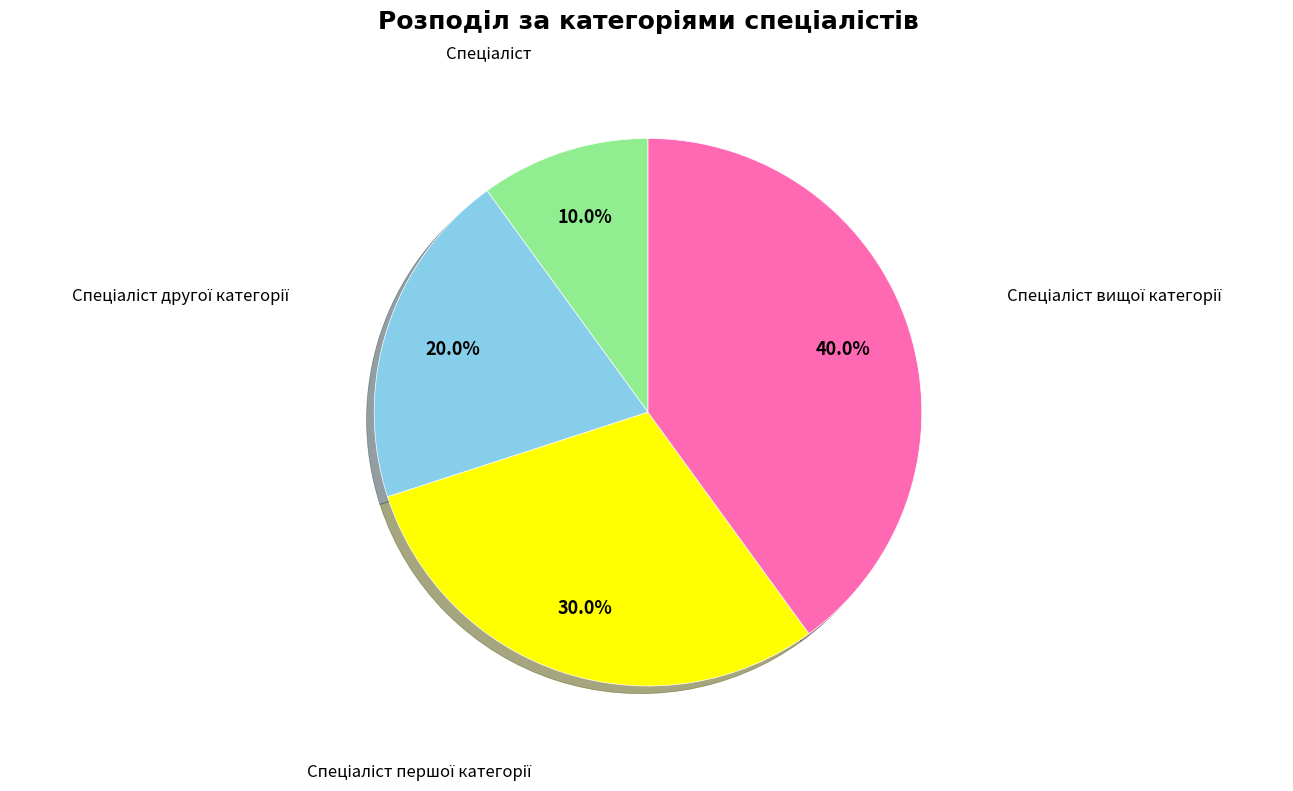

Does any single category account for the majority?

No